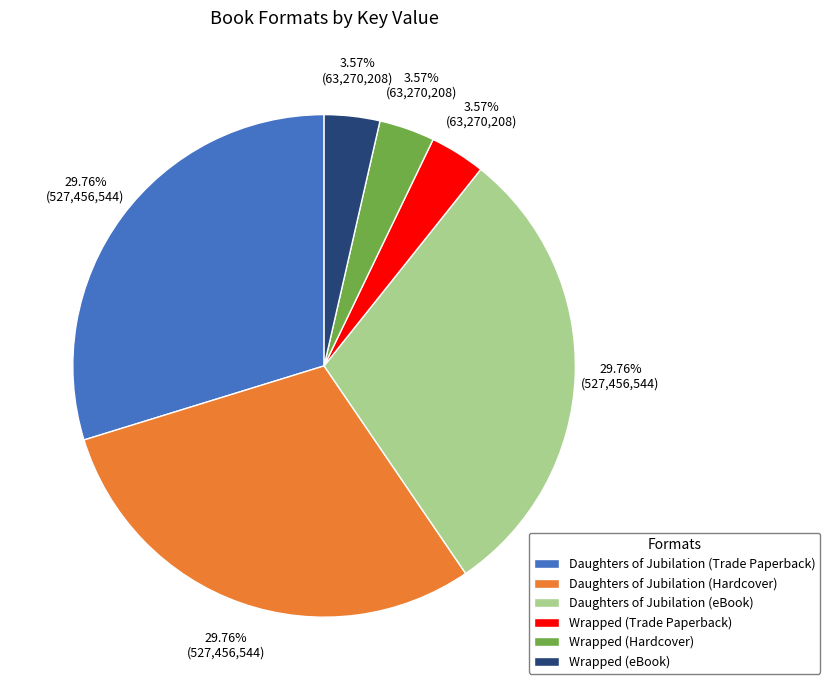

What percentage is the Daughters of Jubilation (Trade Paperback) slice, to the nearest percent?

30%